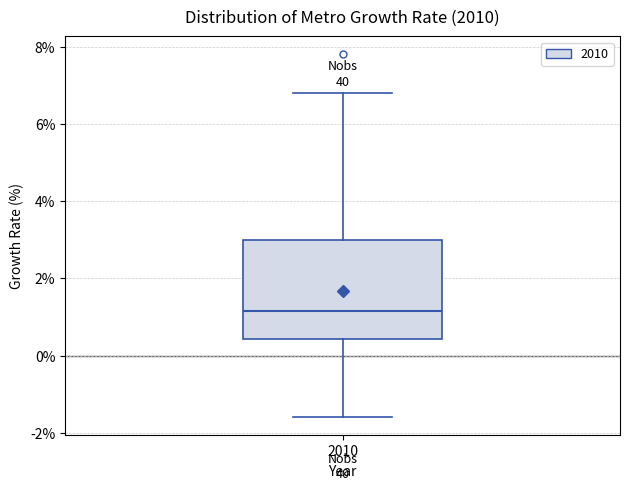

Where does the lower whisker of the box at x = 2010 end on the y-axis? The values are not printed on the chart, so give them approximately, as read against the axis.

-1.6